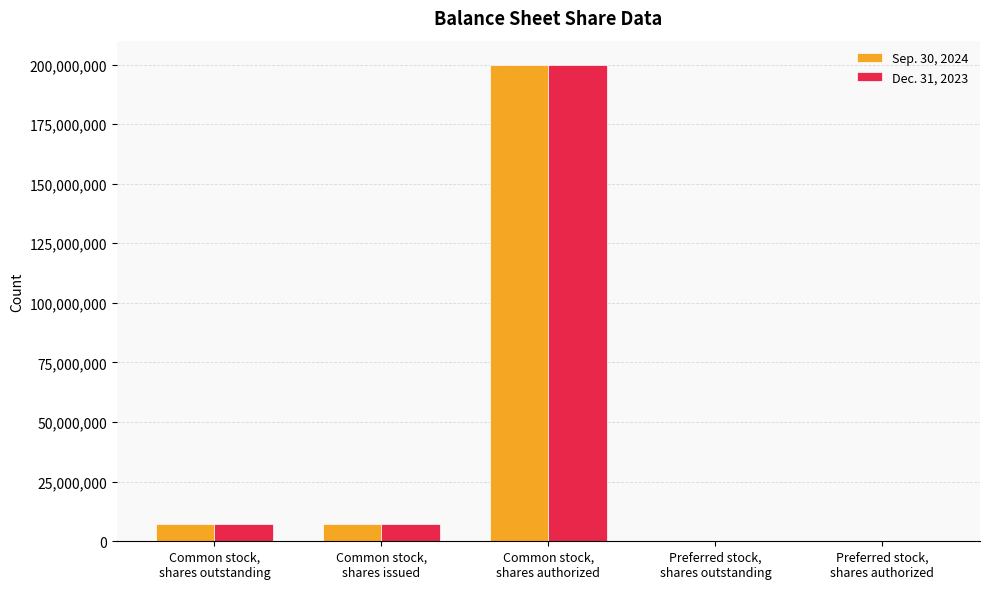

What is the greatest value displayed?

200000000